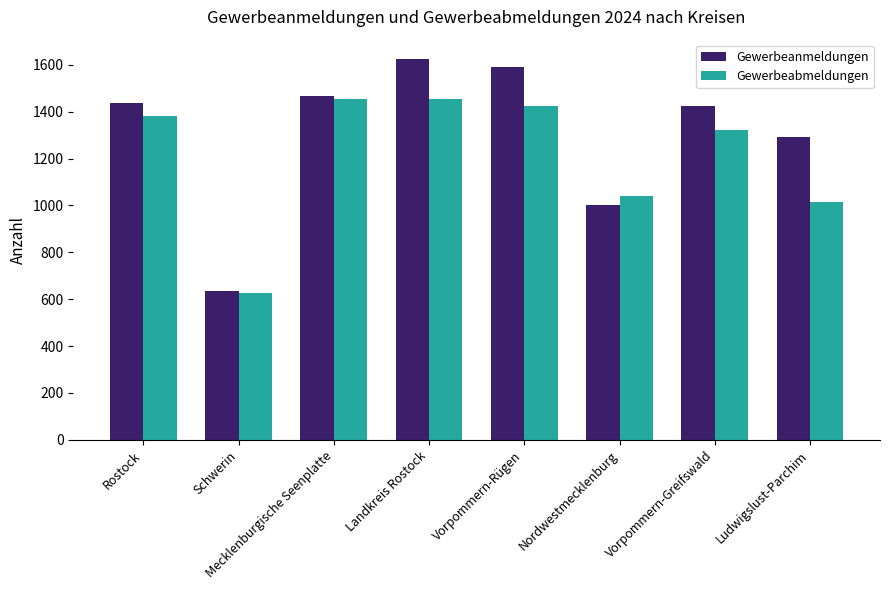

At which label is Gewerbeanmeldungen closest to 1130?

Nordwestmecklenburg